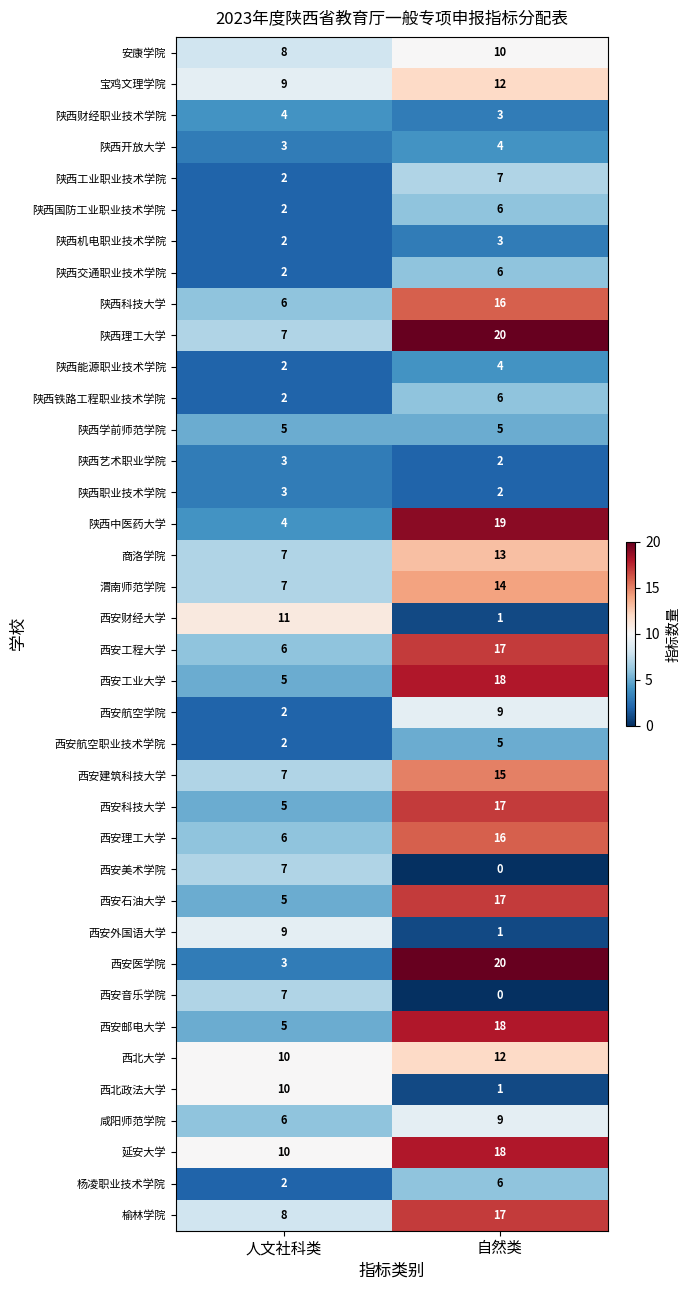

What is the approximate value of 陕西艺术职业学院 at 人文社科类?

3